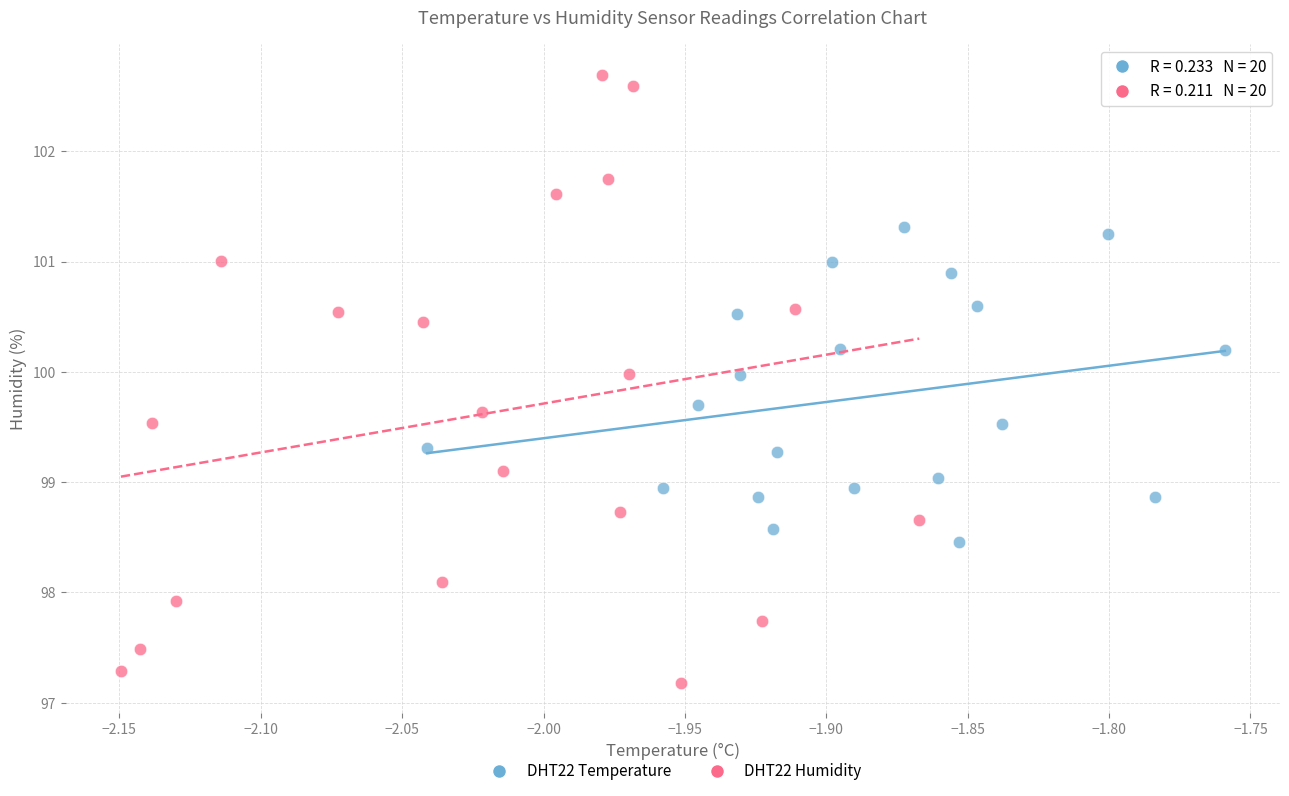

Which series reaches the minimum Y coordinate?

DHT22 Humidity